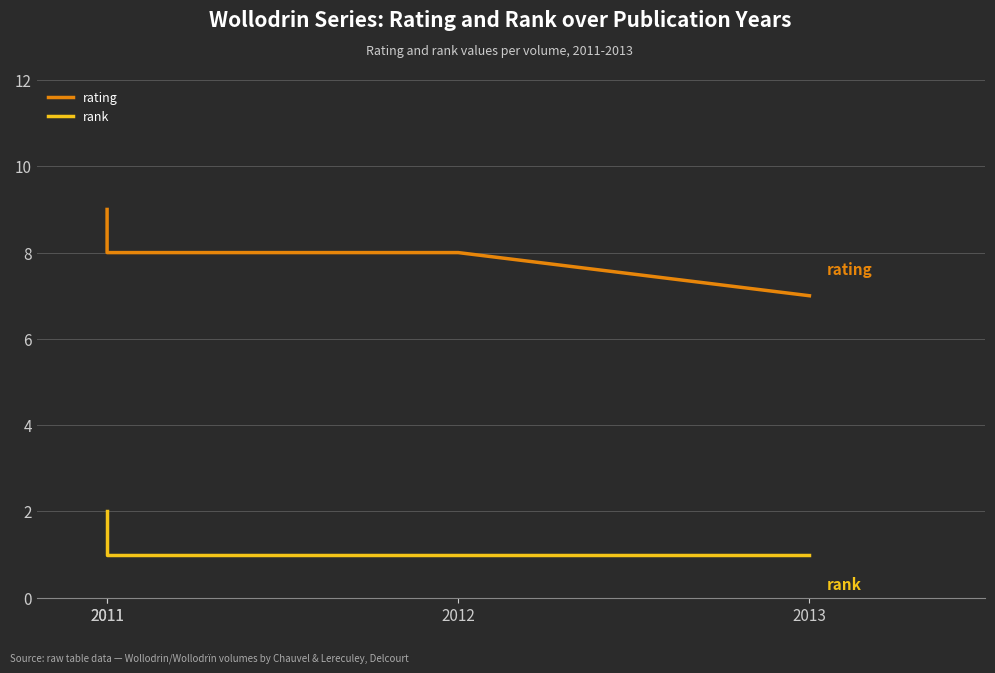

What is the value of the rank point at the 1st from the left?

2